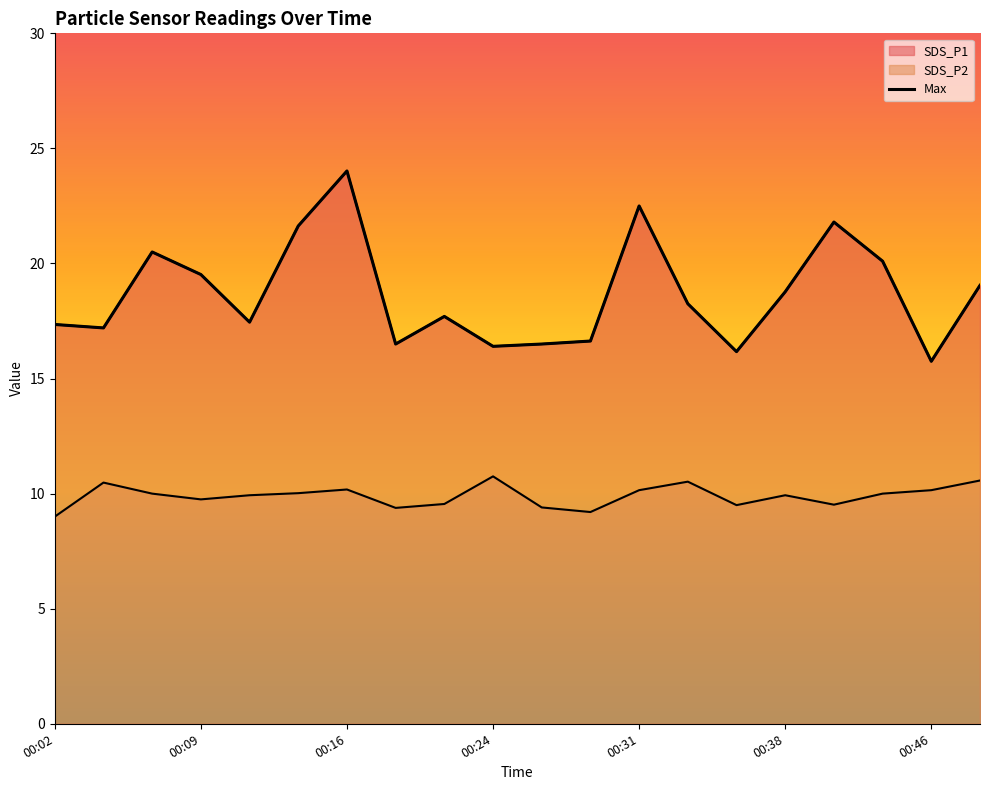

Reading left to right, what are all the values shown in this chart?

SDS_P1: 17.4	17.2	20.5	19.5	17.4	21.6	24.0	16.5	17.7	16.4	16.5	16.6	22.5	18.2	16.2	18.8	21.8	20.1	15.8	19.1
SDS_P2: 9.0	10.5	10.0	9.8	9.9	10.0	10.2	9.4	9.6	10.8	9.4	9.2	10.2	10.5	9.5	9.9	9.5	10.0	10.2	10.6